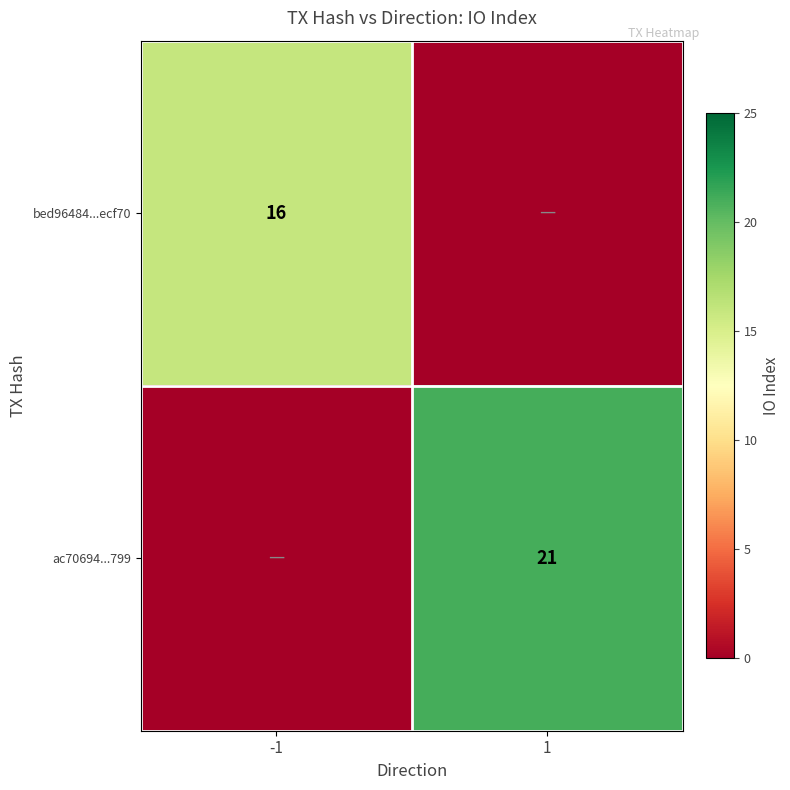

What is the spread (max minus min) of values at 1?

21